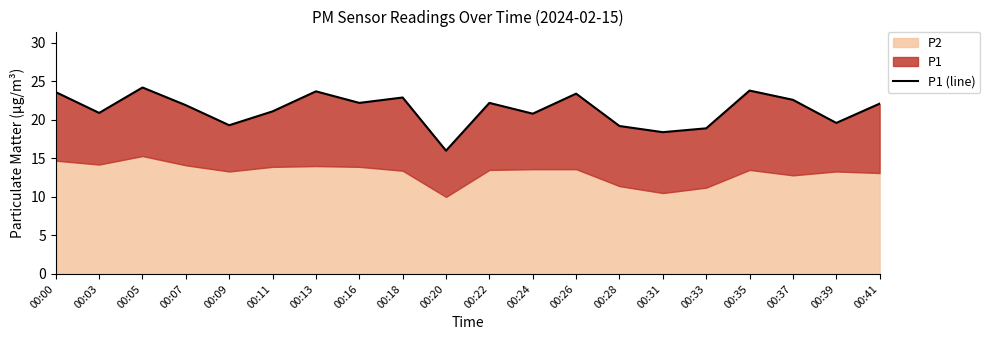

List the labels in order of value, largest first.

00:05, 00:35, 00:13, 00:00, 00:26, 00:18, 00:37, 00:16, 00:22, 00:41, 00:07, 00:11, 00:03, 00:24, 00:39, 00:09, 00:28, 00:33, 00:31, 00:20